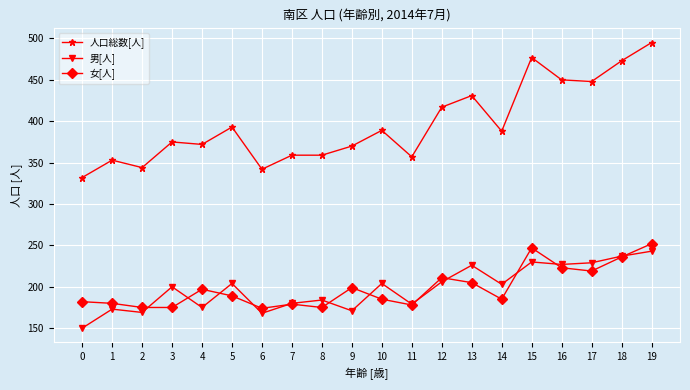

Is it true that 人口総数[人] equals 163 at 19?

False